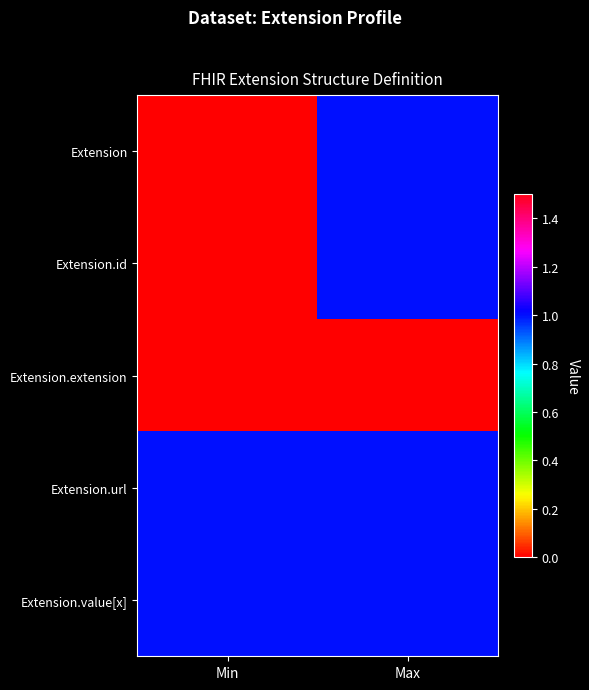

List the series in order of their peak value, lowest first.

Extension.extension, Extension, Extension.id, Extension.url, Extension.value[x]